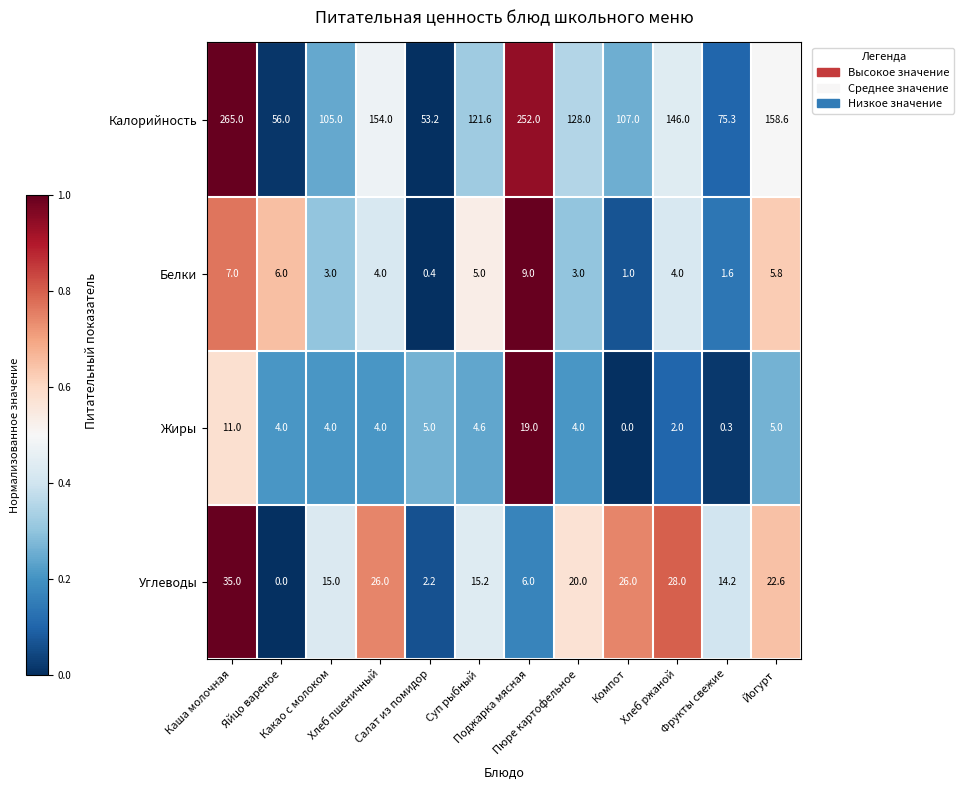

Between Какао с молоком and Салат из помидор, which series saw the biggest shift?

Калорийность